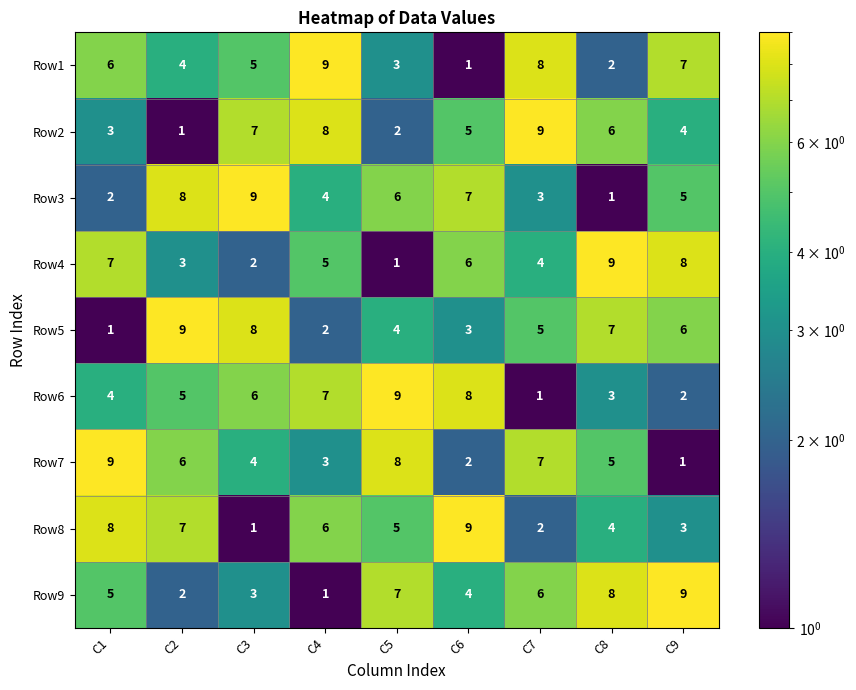

What is the sum of the Row3 values at C5 and C8?

7